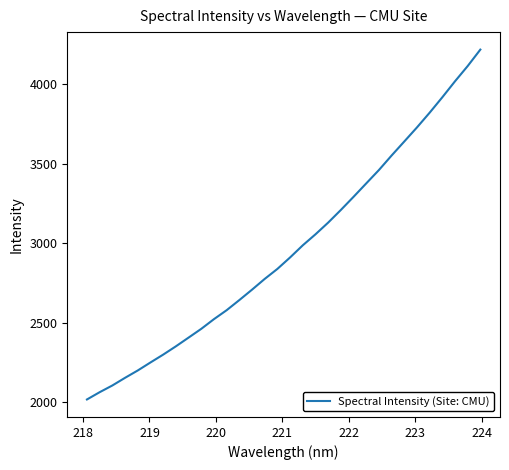

What is the difference between the maximum and minimum values?

2200.5